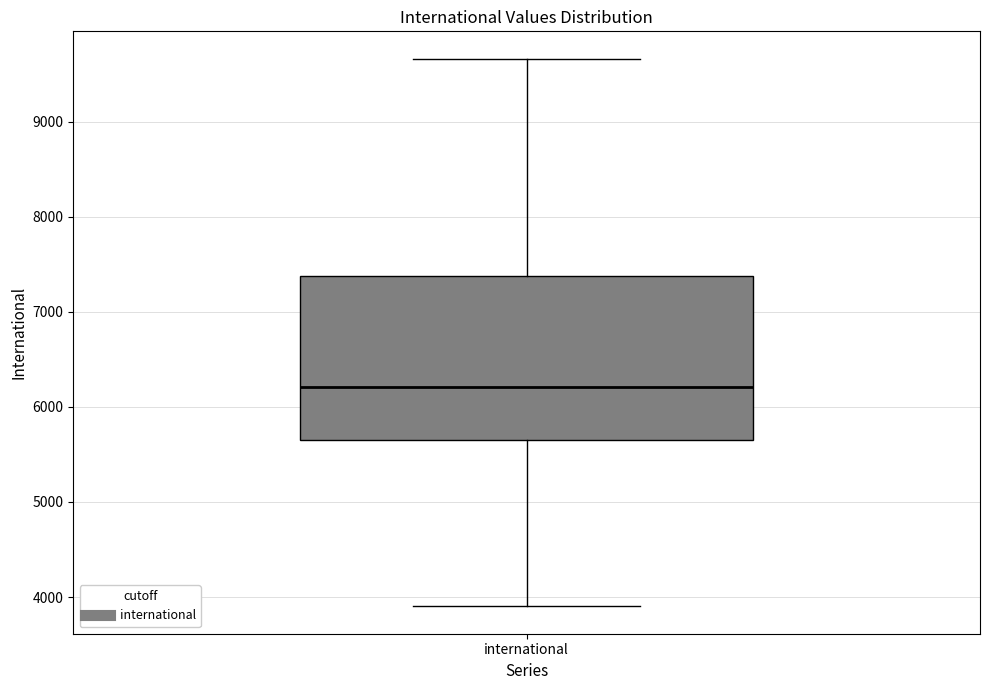

Where is the upper edge of the box for international on the y-axis? The values are not printed on the chart, so give them approximately, as read against the axis.

7400